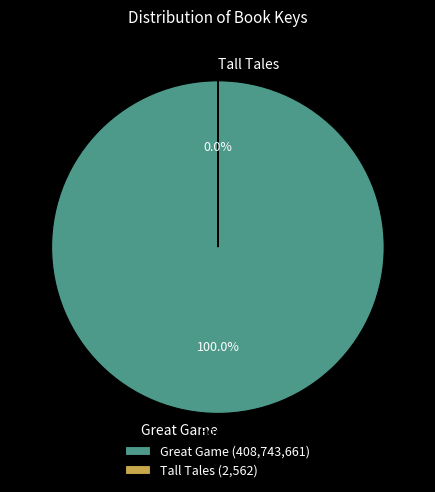

Do Tall Tales and Great Game together represent more than half of the pie?

Yes